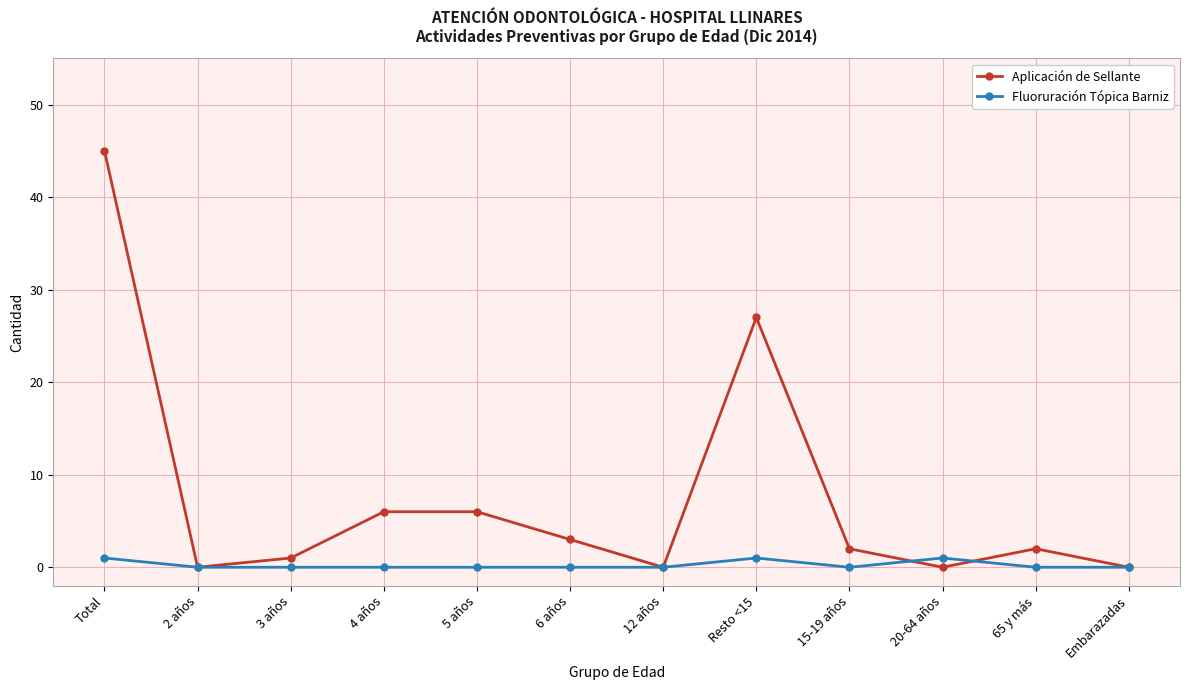

What is the greatest value displayed?

45